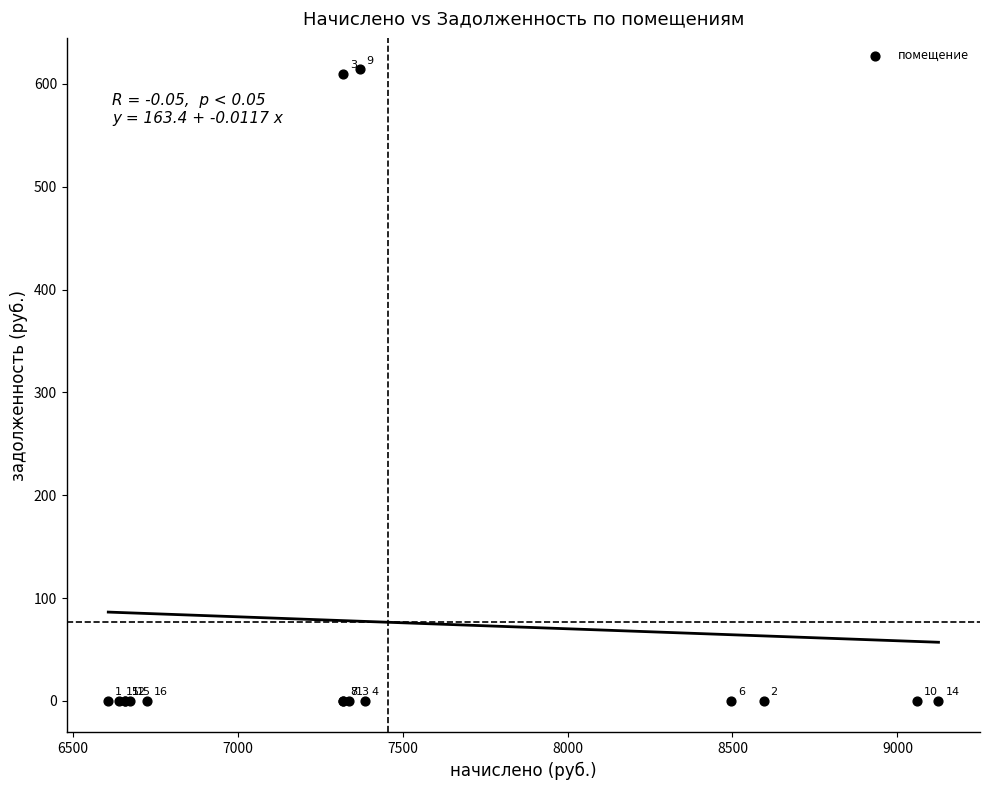

What Y value in the scatter plot is closest to 307?

610.0